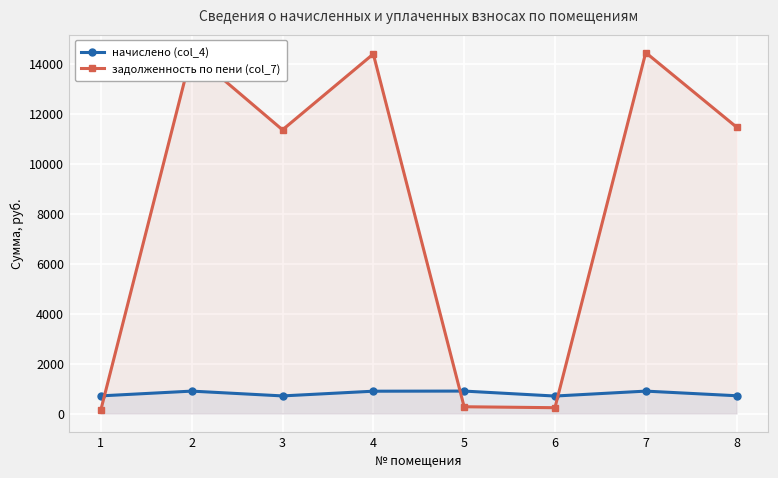

At which label does задолженность по пени (col_7) reach its minimum?

1